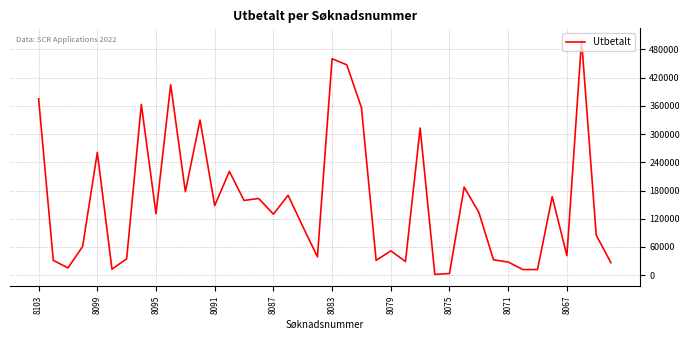

What is the greatest value displayed?

500000